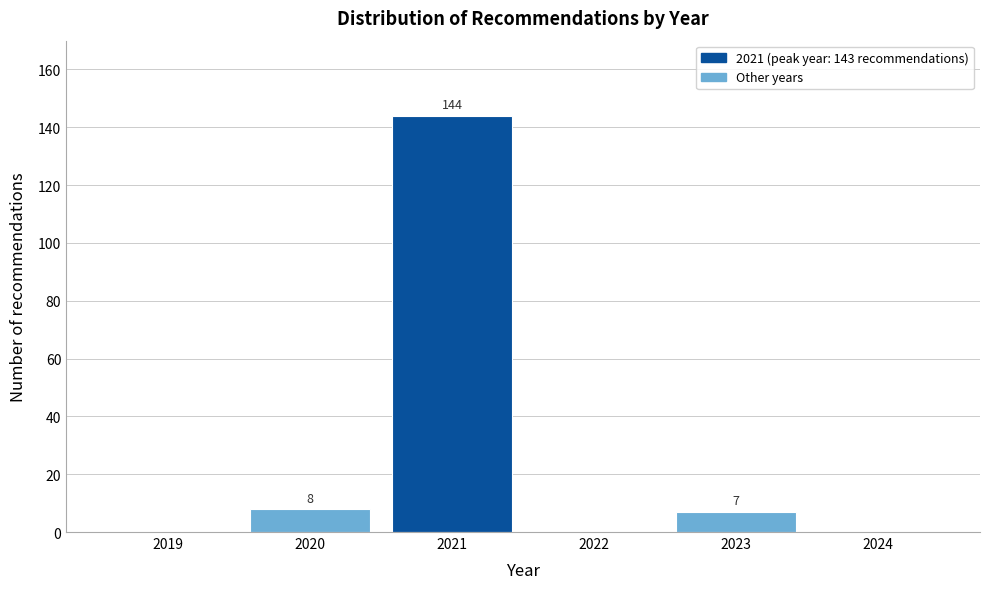

Reading left to right, transcribe all the data shown in this chart.

2019=0	2020=8	2021=144	2022=0	2023=7	2024=0